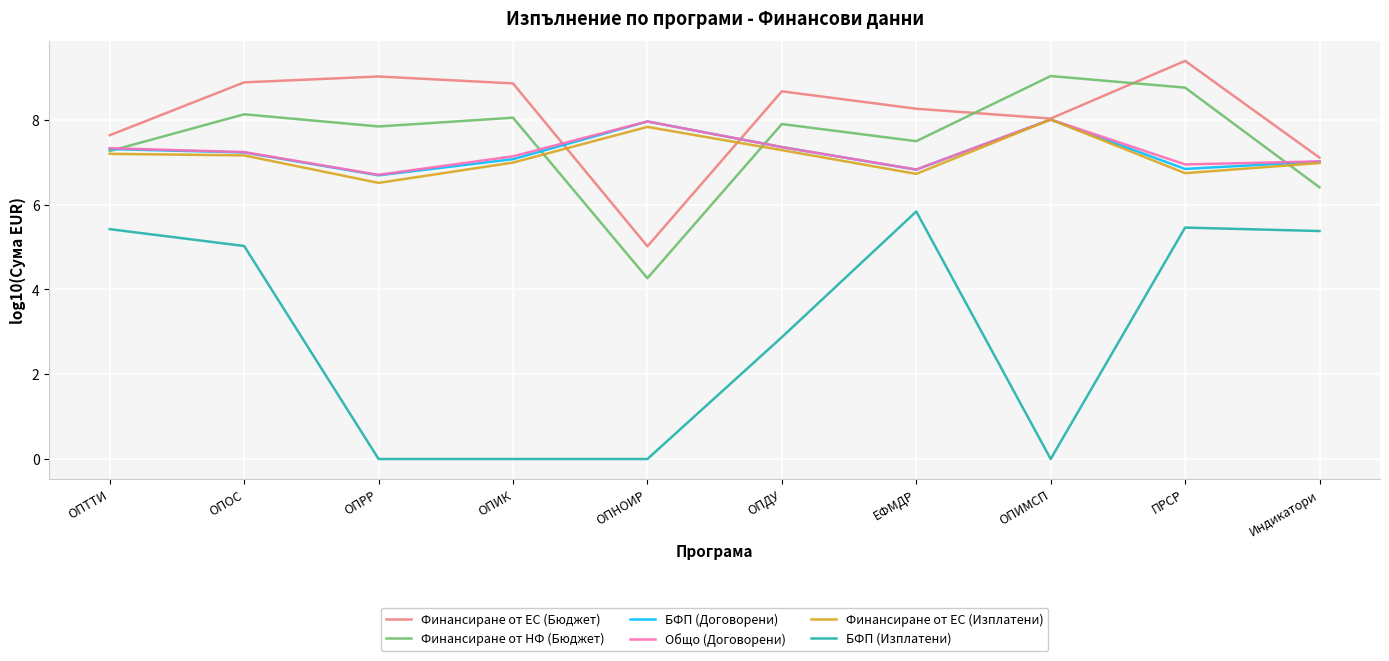

The БФП (Изплатени) series shows 0.8 at ОПДУ. True or false?

False